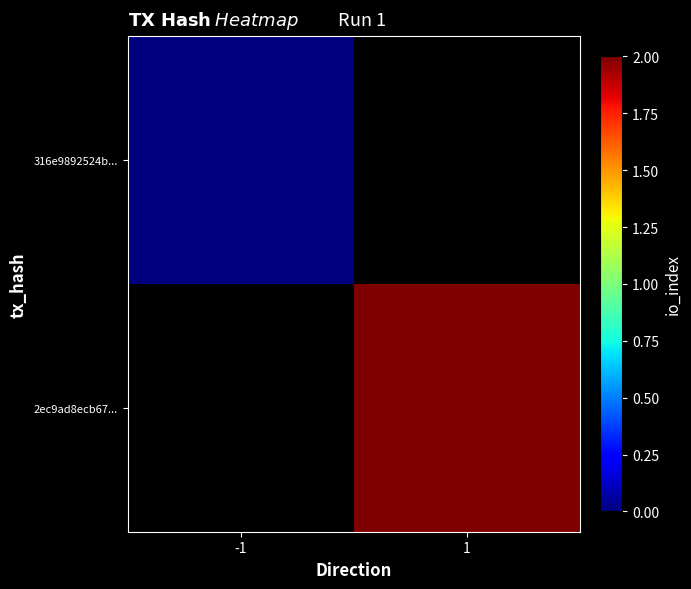

Rank the series at -1 from lowest to highest value.

316e9892524b..., 2ec9ad8ecb67...